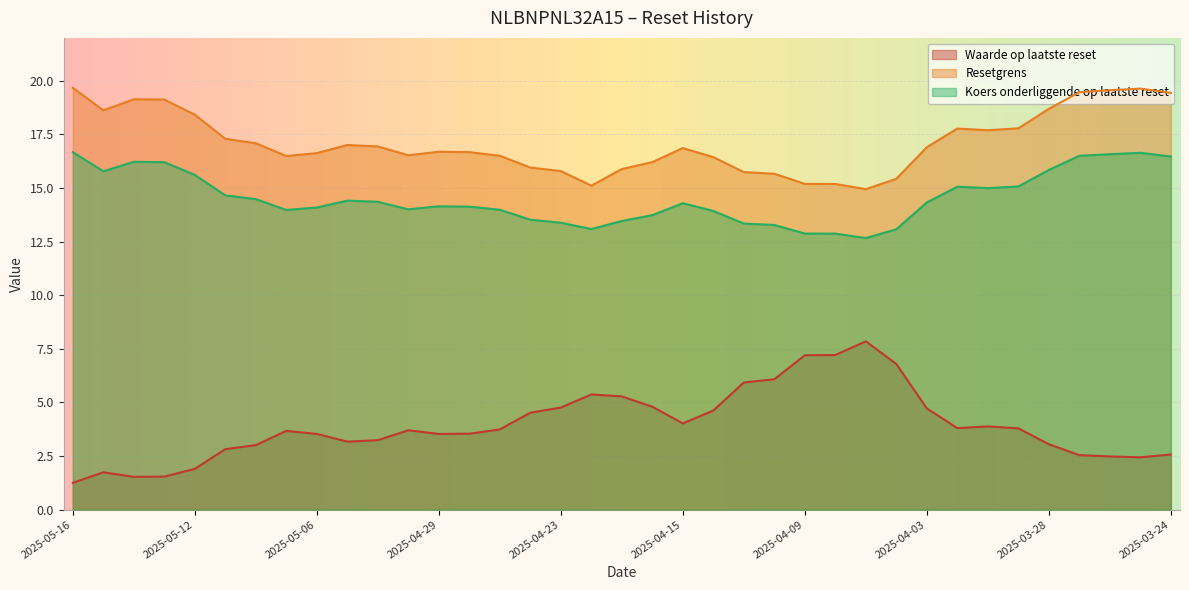

True or false: Resetgrens and Koers onderliggende op laatste reset cross at least once.

False